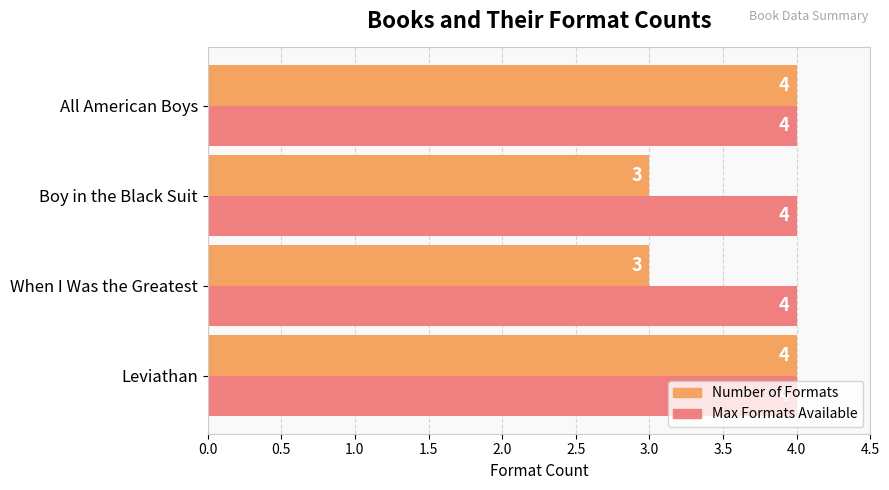

True or false: Max Formats Available has a value of 4 at All American Boys.

True